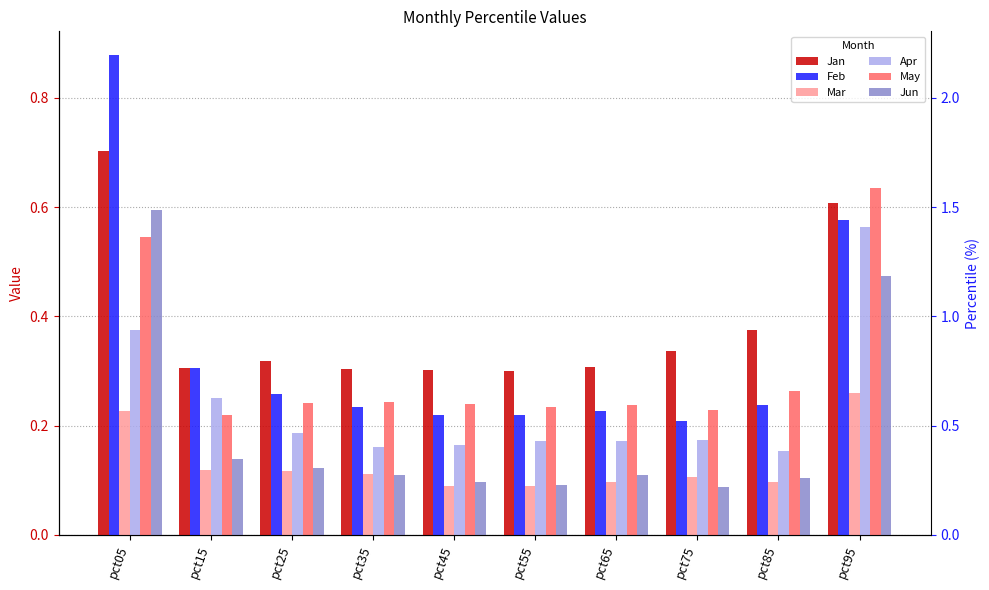

What is the value of the Mar bar at the 8th from the left?

0.1